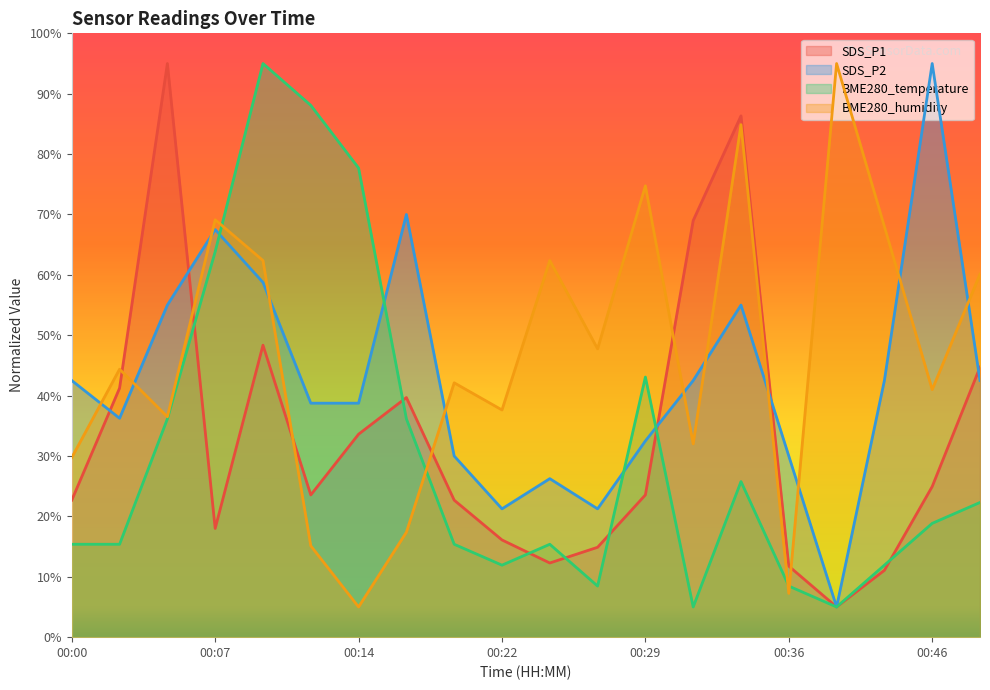

True or false: BME280_humidity has a value of 29.7 at 00:00.

True